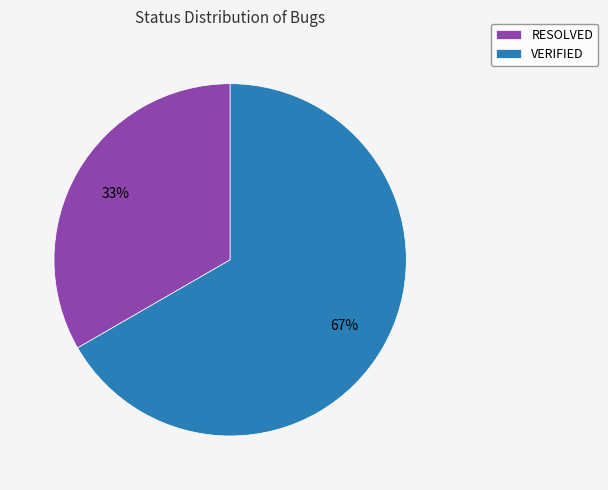

To the nearest percent, what is the average slice percentage?

50%